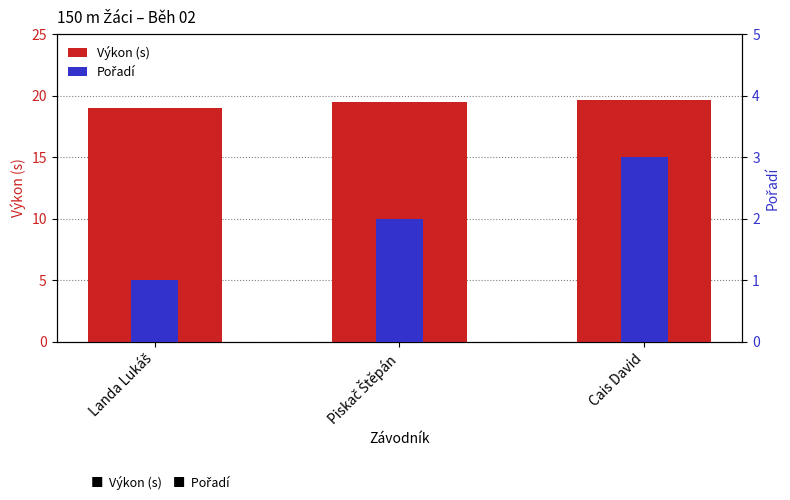

What position from the left is Piskač Štěpán?

2